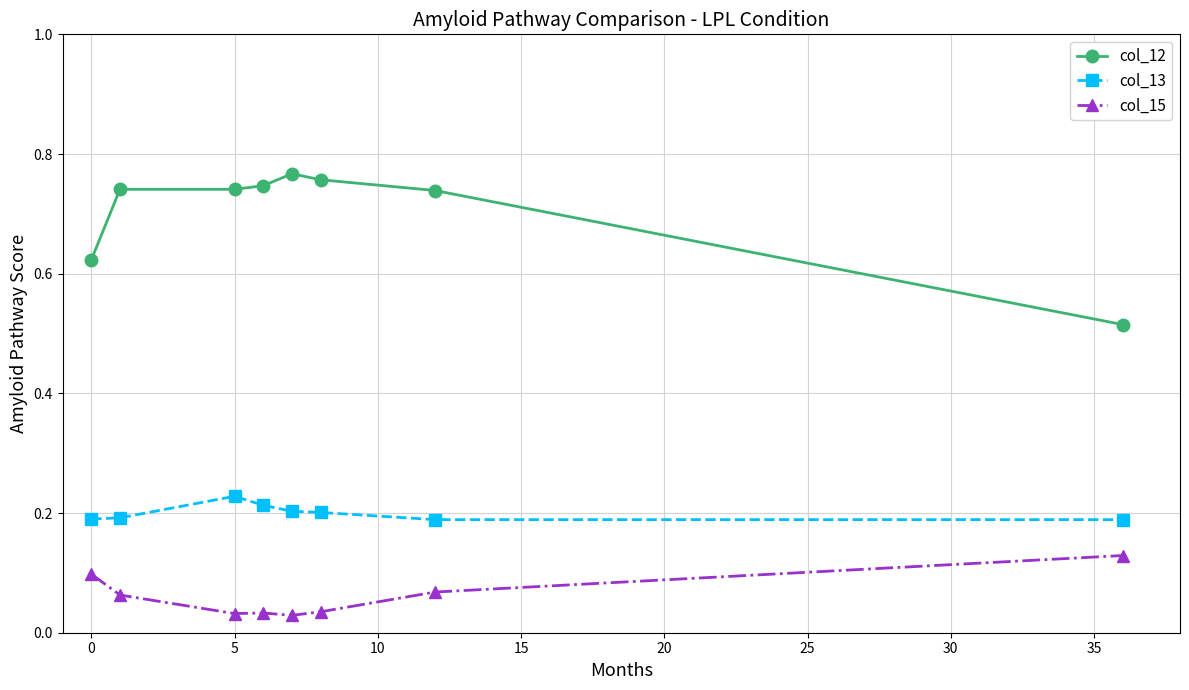

At how many categories does at least one series exceed 0?

8